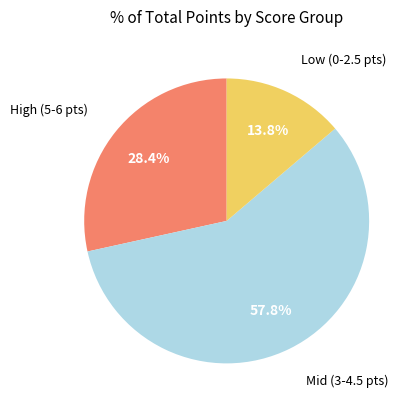

Is there a majority slice in this chart?

Yes